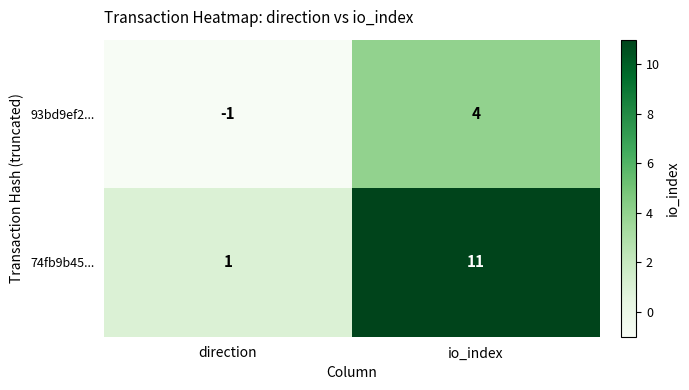

Which series has the largest range (max minus min)?

74fb9b45...